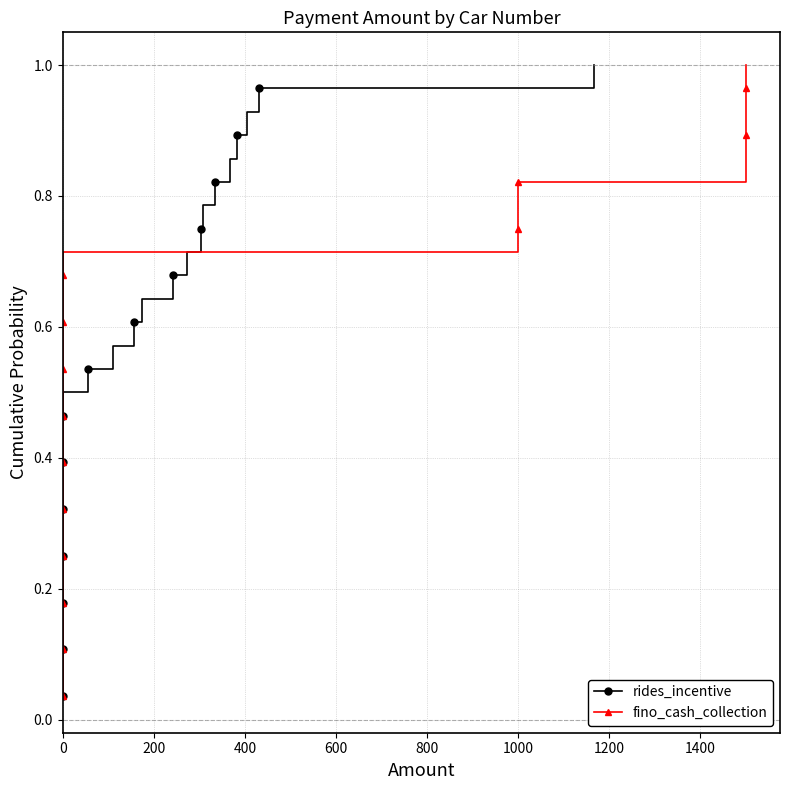

Which series changed the most between 0 and 13?

rides_incentive